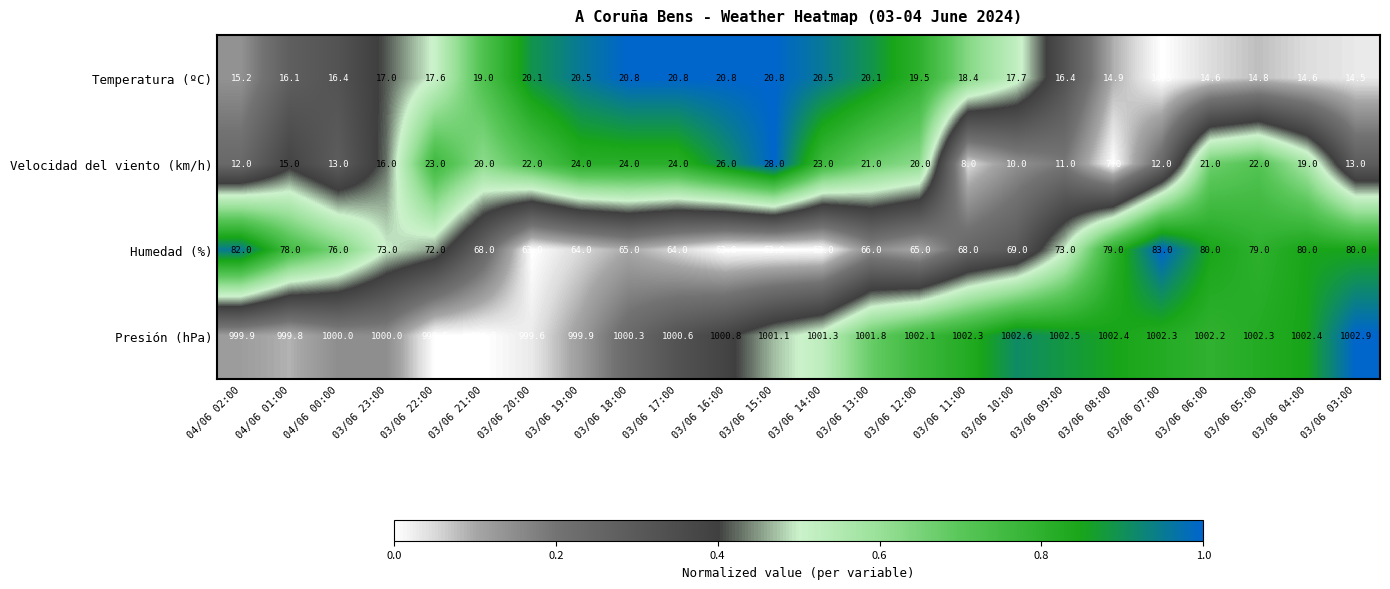

What is the average value of the Temperatura (ºC) series?

17.7